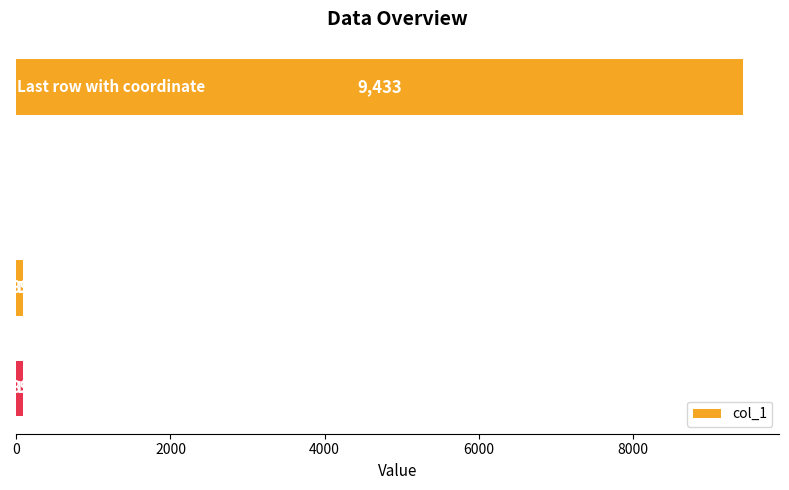

What is the sum of all values?

9612